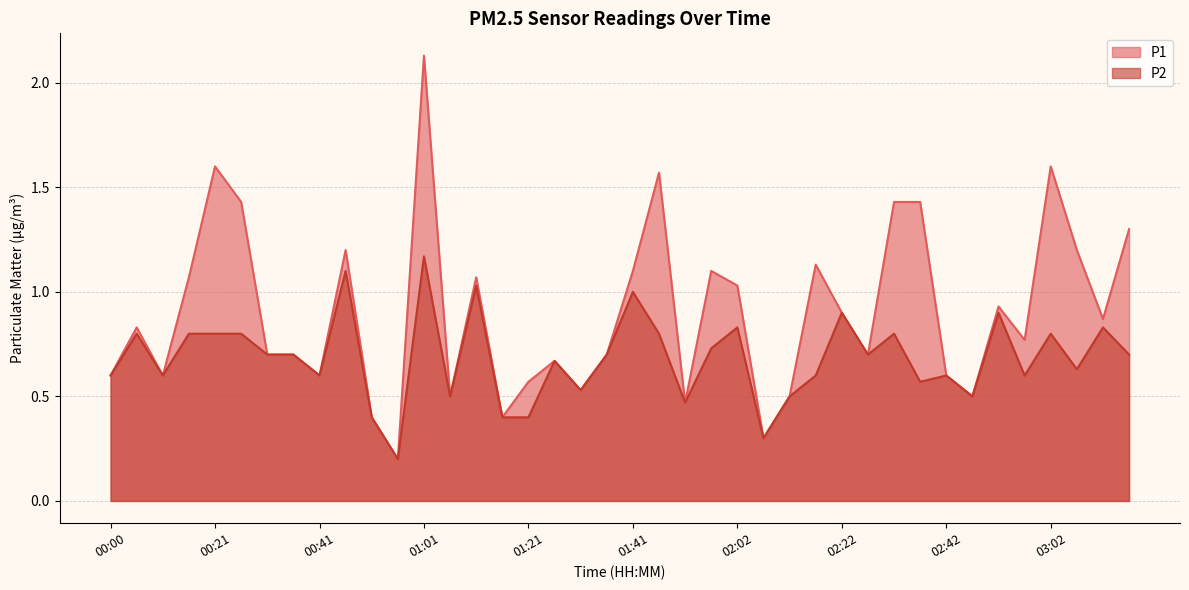

What is the average value of the P1 series?

0.9